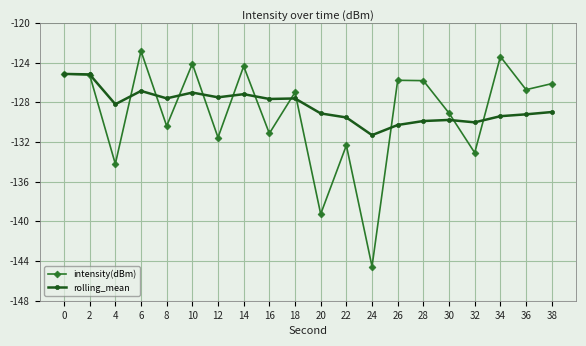

What is the sum of all intensity(dBm) values?

-2582.2